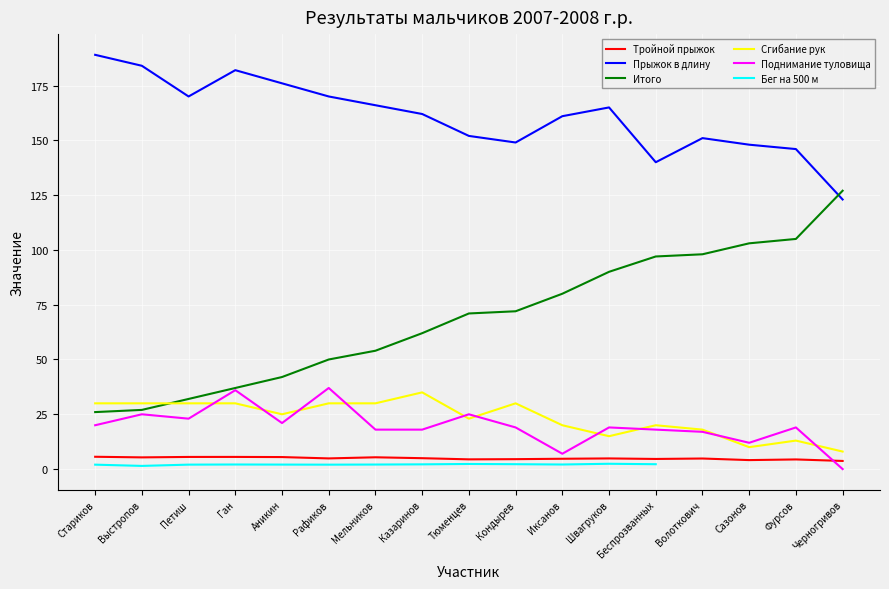

At Беспрозванных, list the series in order from largest to smallest.

Прыжок в длину, Итого, Сгибание рук, Поднимание туловища, Тройной прыжок, Бег на 500 м